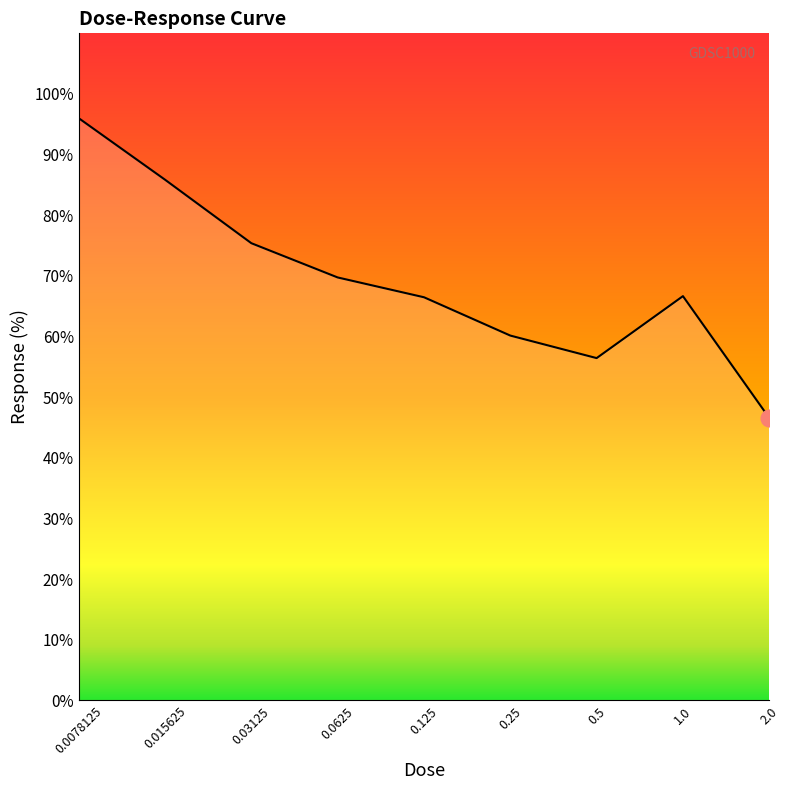

Does the chart have visible grid lines?

No